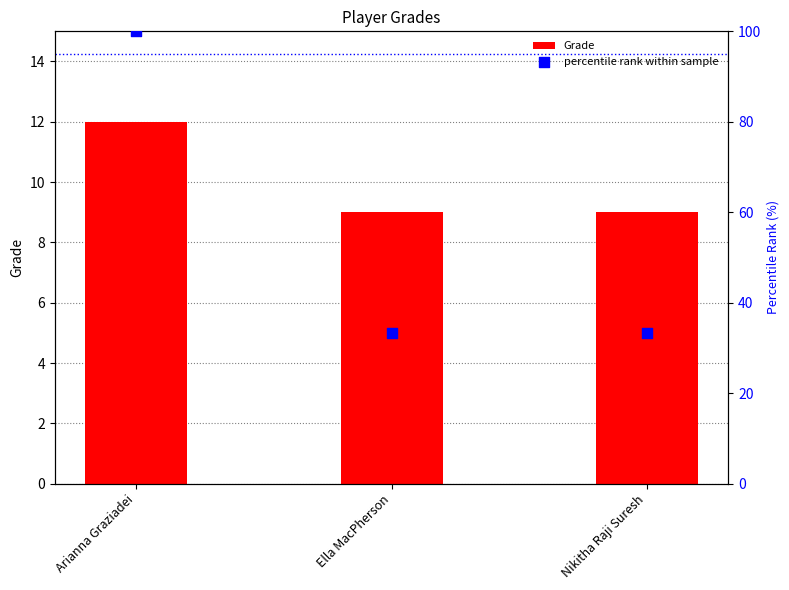

Is the value of Grade at Nikitha Raji Suresh greater than the value of percentile rank within sample at Arianna Graziadei?

No